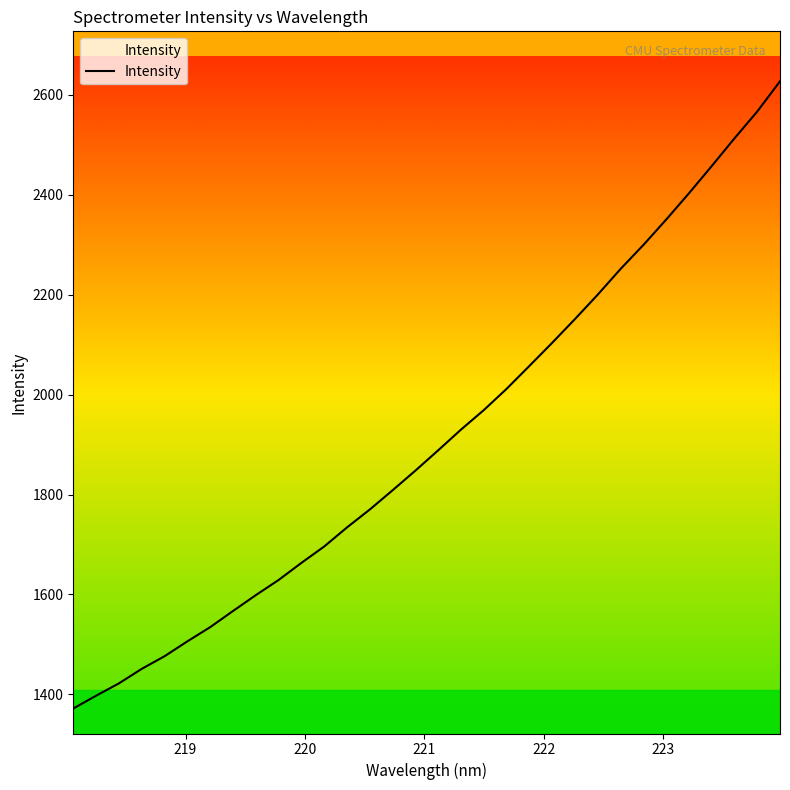

What is the smallest value displayed?

1371.7